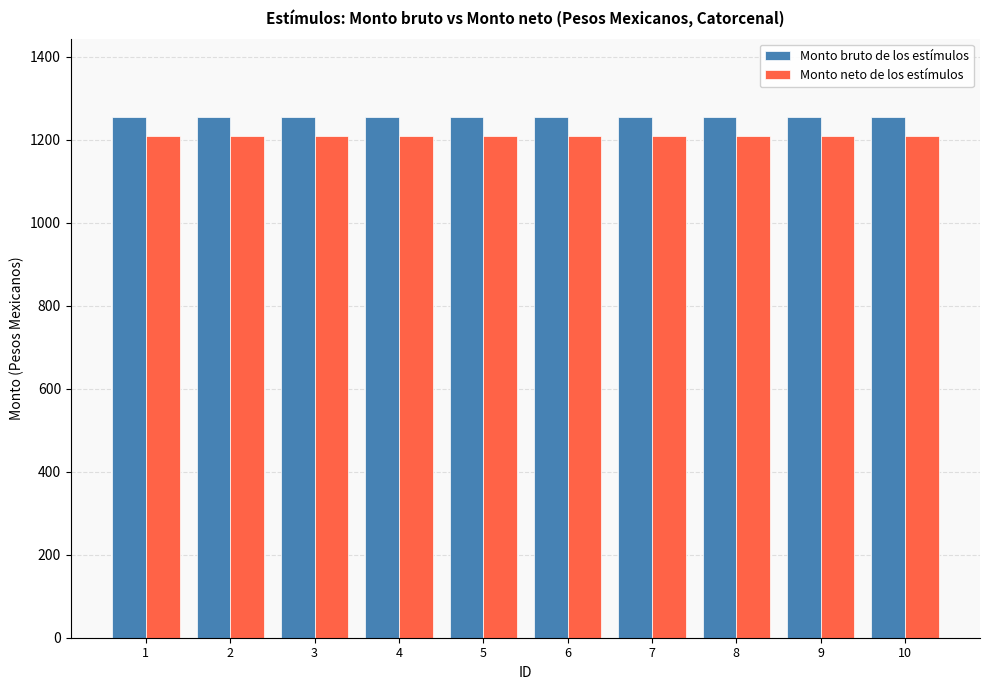

The value of Monto neto de los estímulos at 6 is 2062.1. True or false?

False